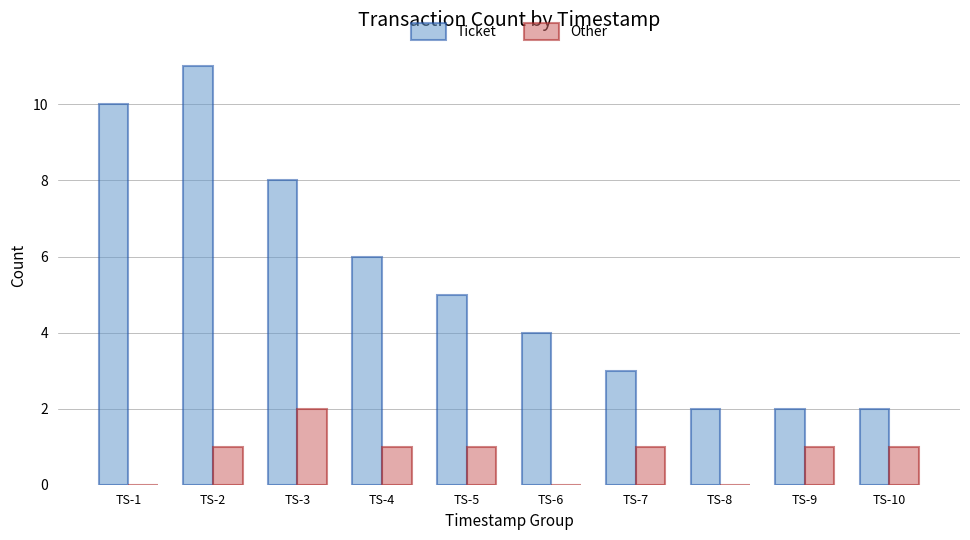

Which series changed the most between TS-3 and TS-10?

Ticket